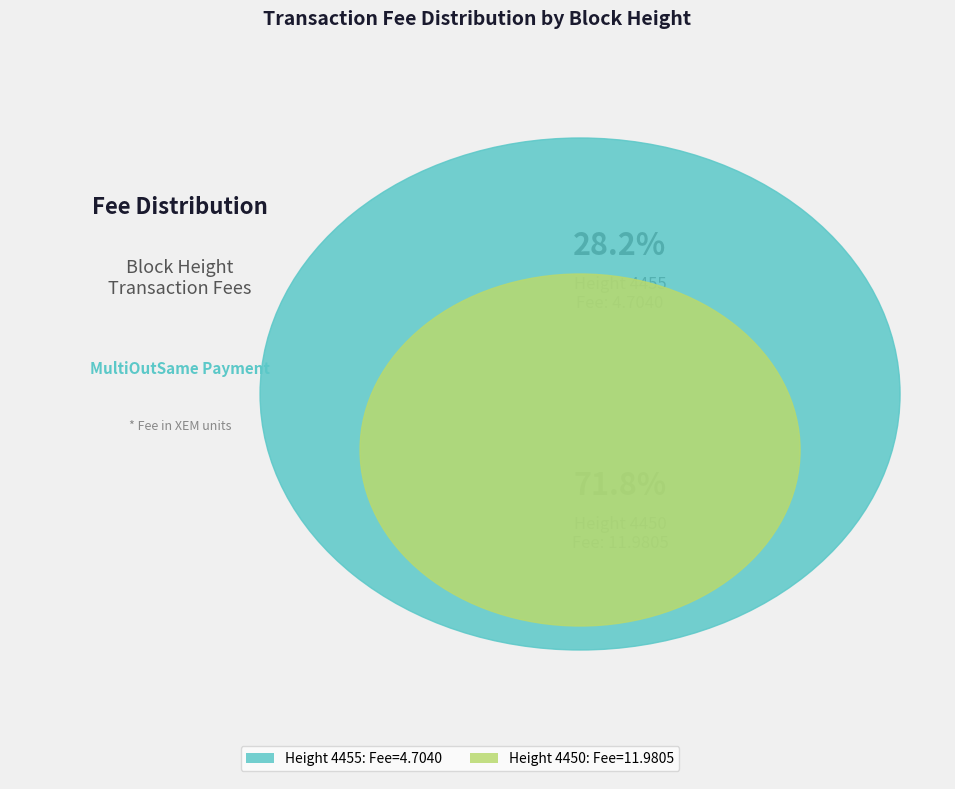

Count the number of slices in the pie.

2